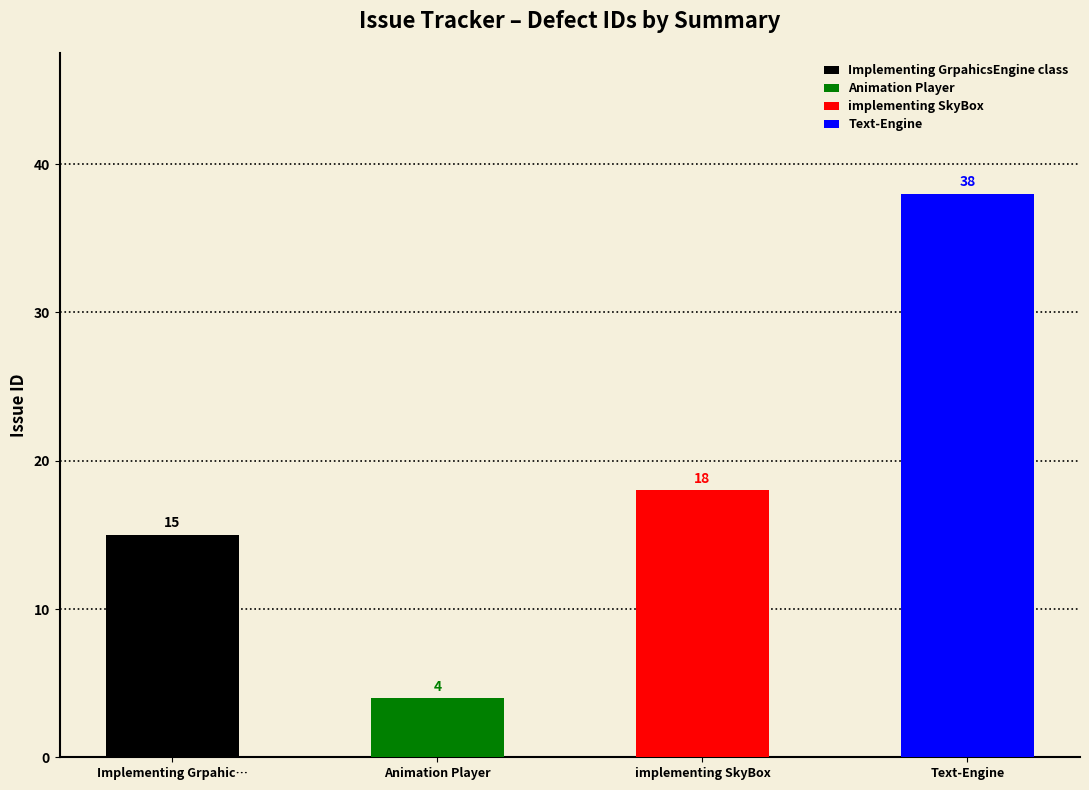

Reading left to right, list all the values displayed in this chart.

Implementing GrpahicsEngine class=15	Animation Player=4	implementing SkyBox=18	Text-Engine=38